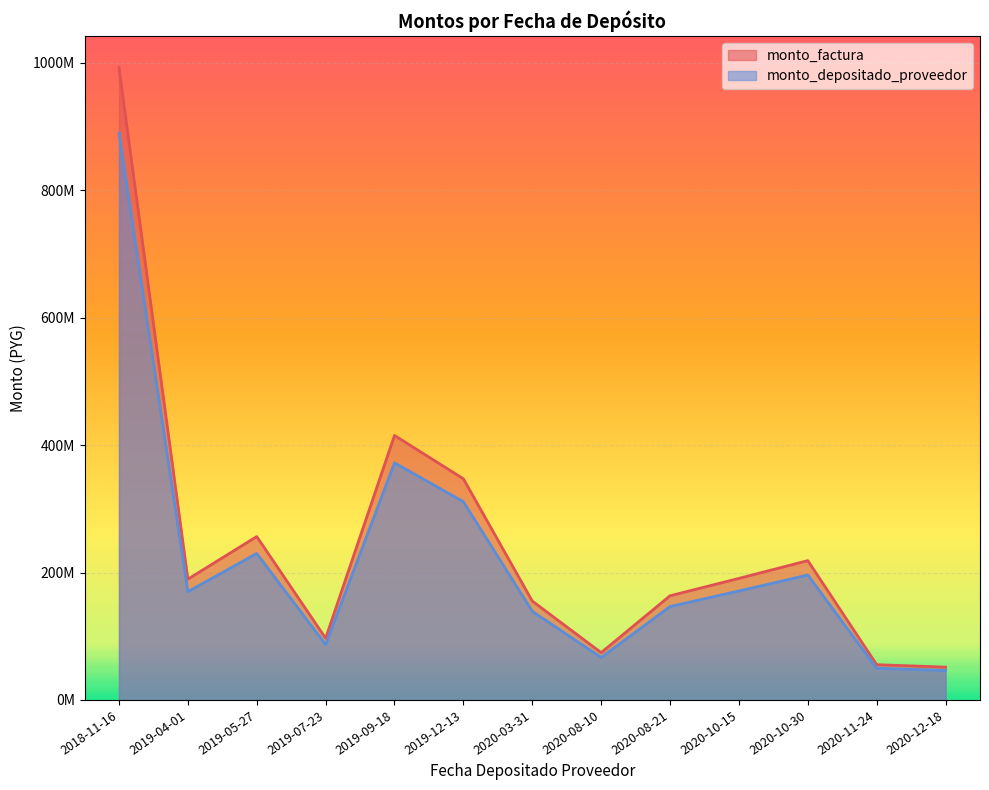

What is the value of the monto_depositado_proveedor point at the 6th from the left?

311171931